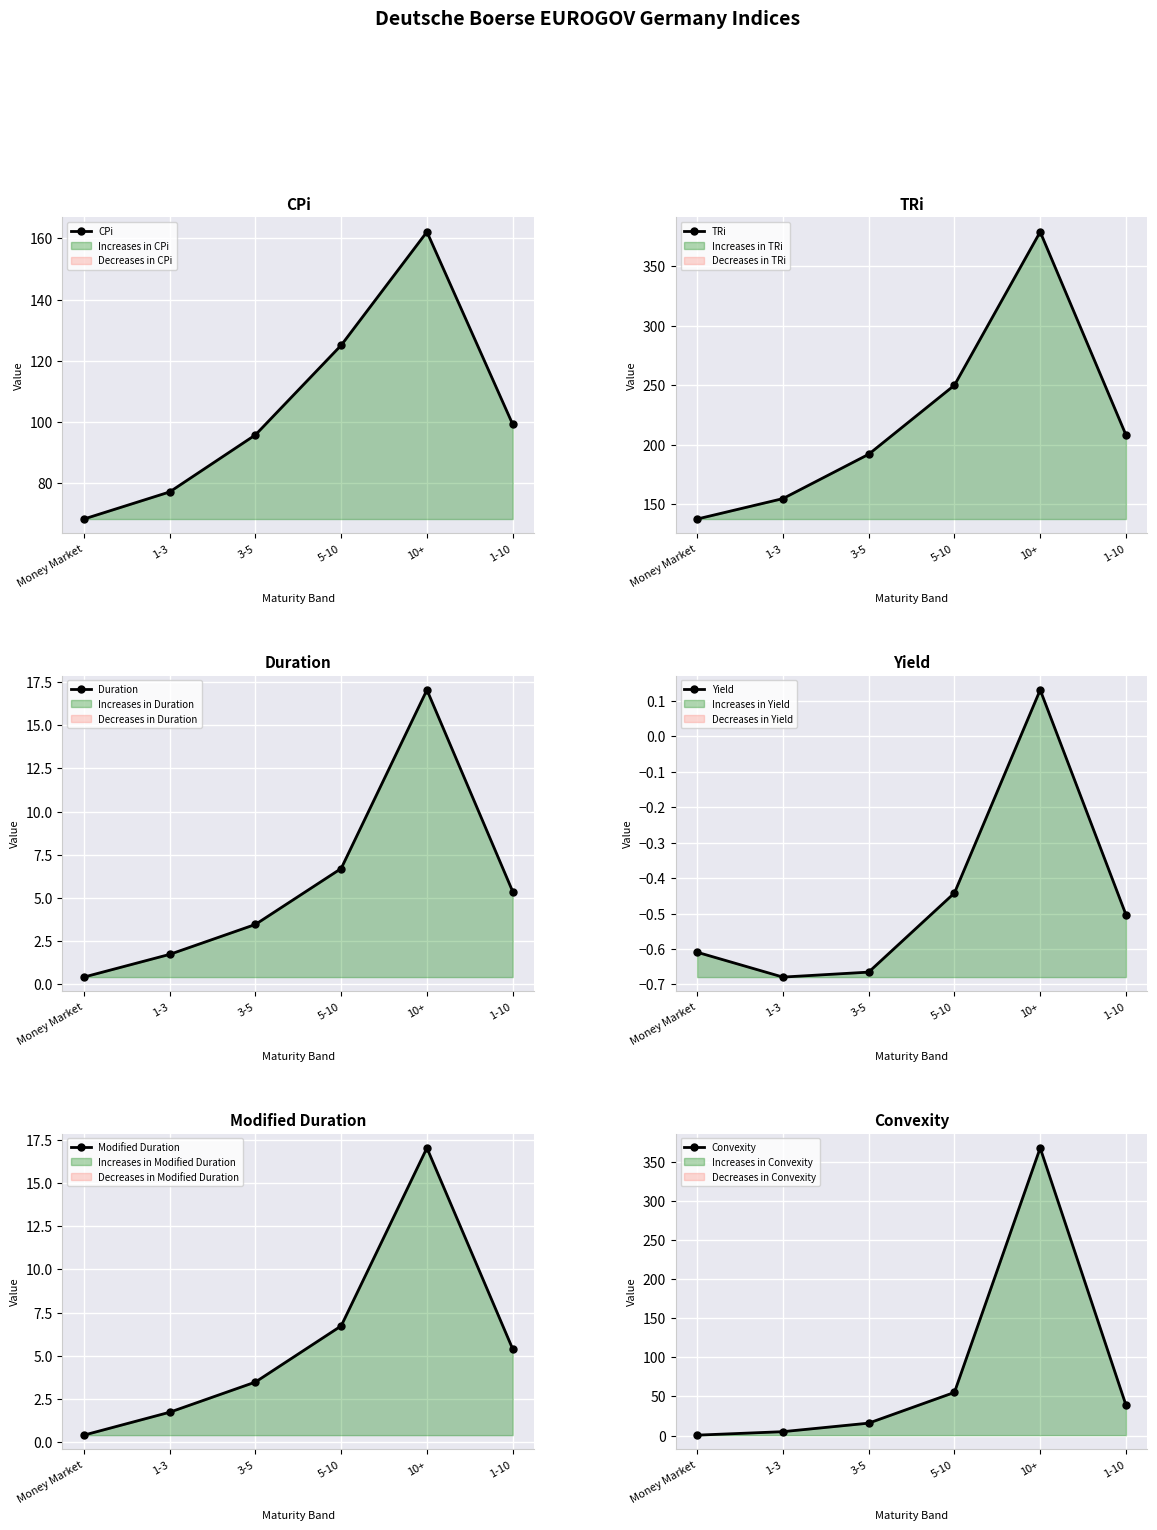

Is the value of TRi at 5-10 greater than the value of Convexity at 10+?

No